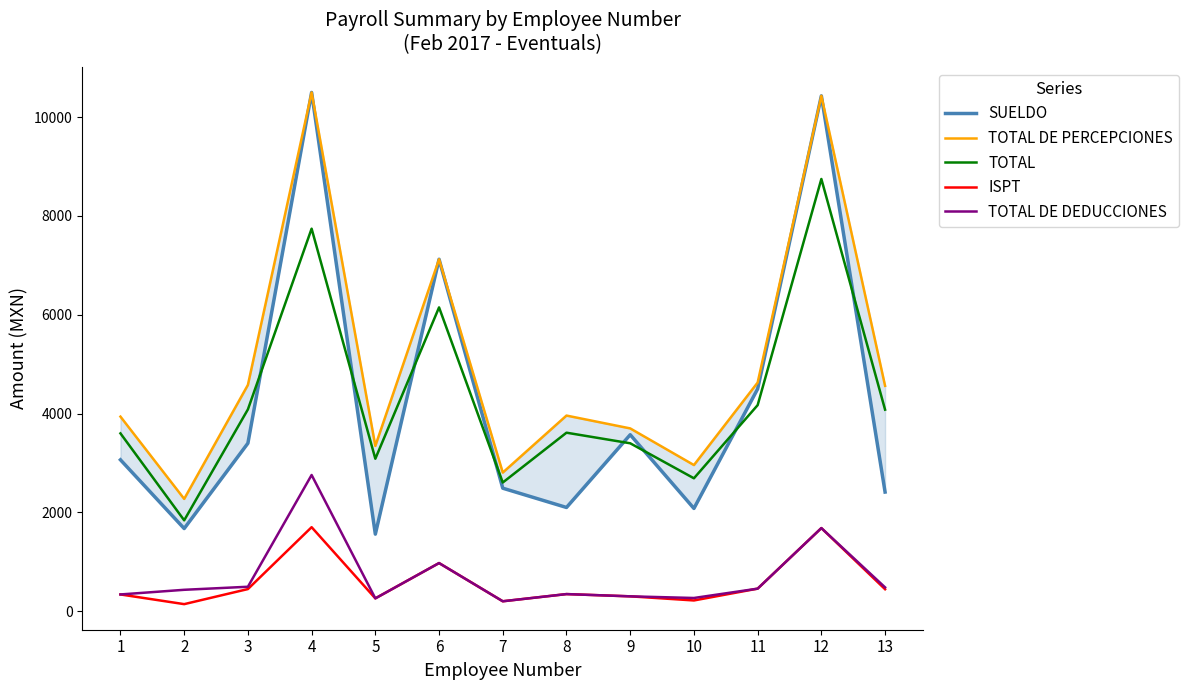

Between 4 and 5, which series saw the biggest shift?

SUELDO